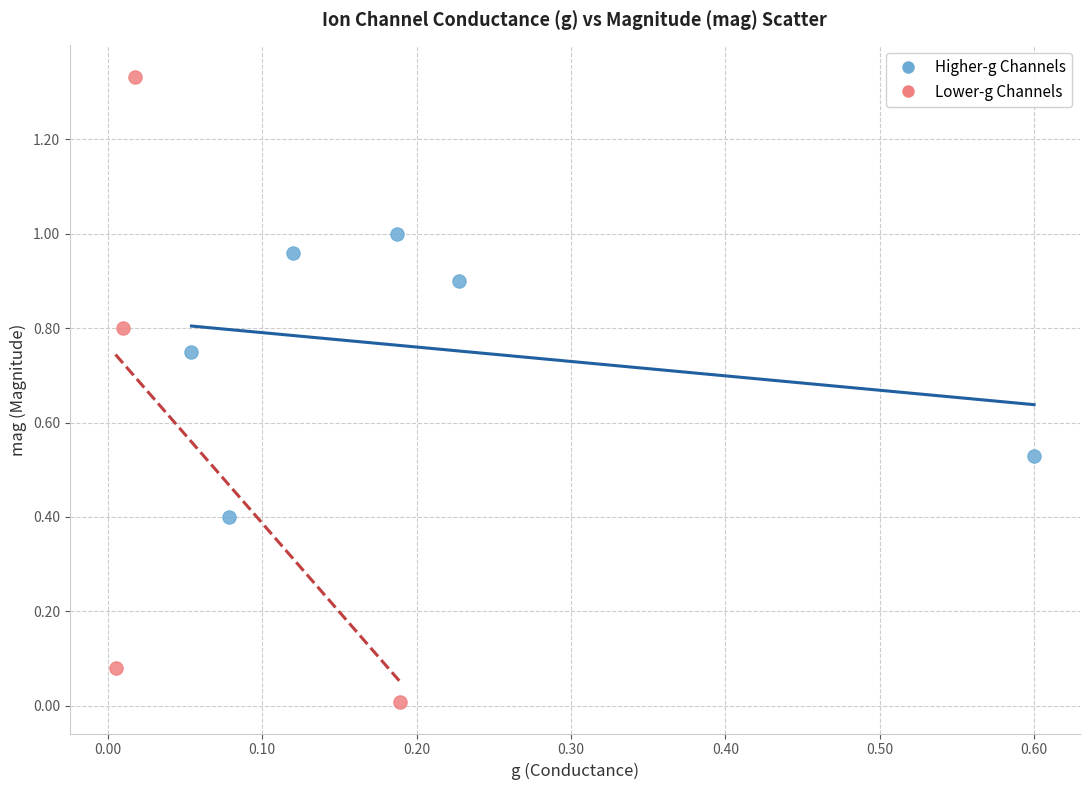

Which series has the largest Y range (max minus min)?

Lower-g Channels